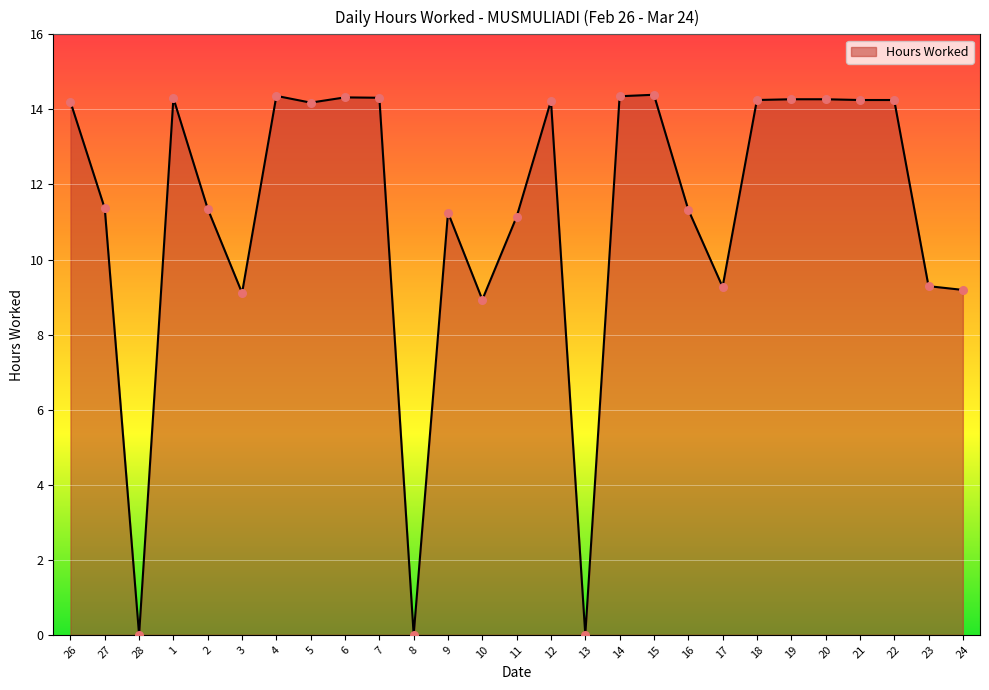

What is the ratio of the value at 7 to the value at 10?

1.6